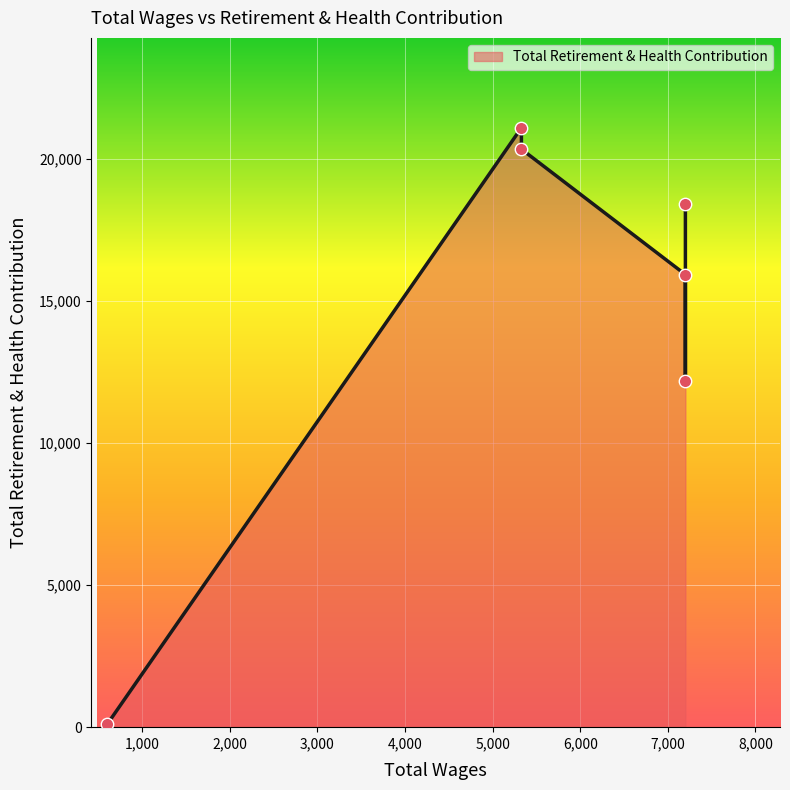

Which has a higher value, 7200.0 or 5328.0?

5328.0